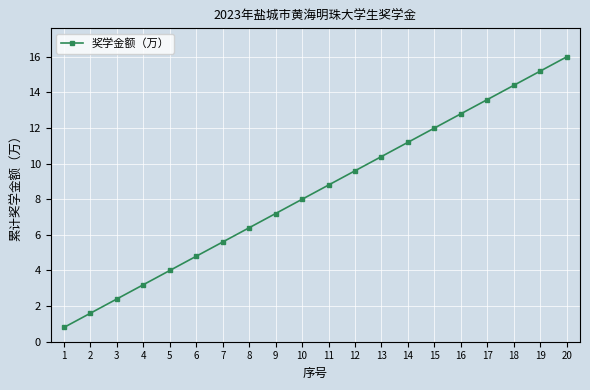

How many data points does each series have?

20